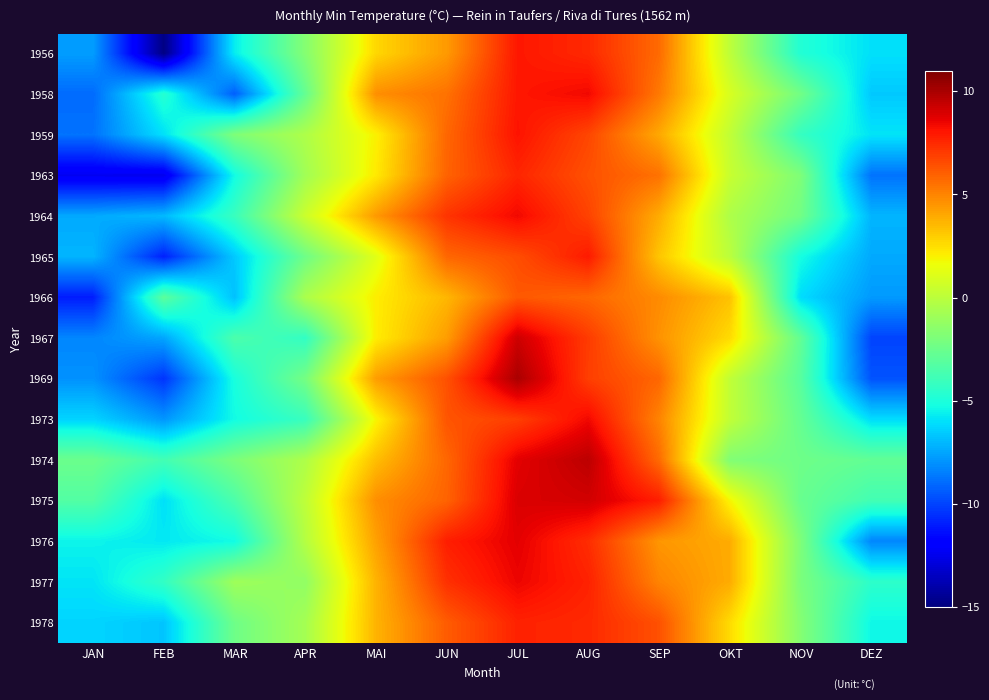

What is the total value across all series at DEZ?

-100.1